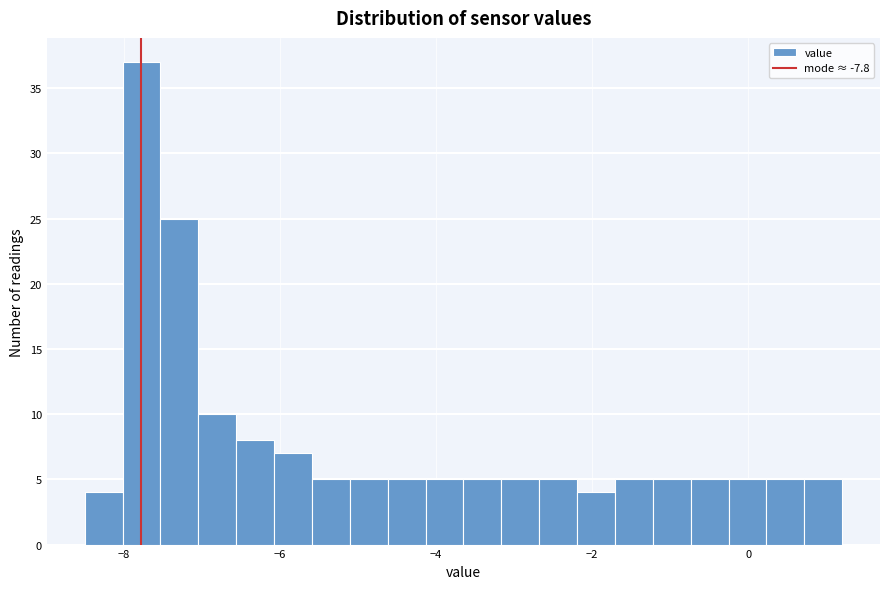

Read against the x-axis, roughly where is the centre of the tallest bar?

-7.8